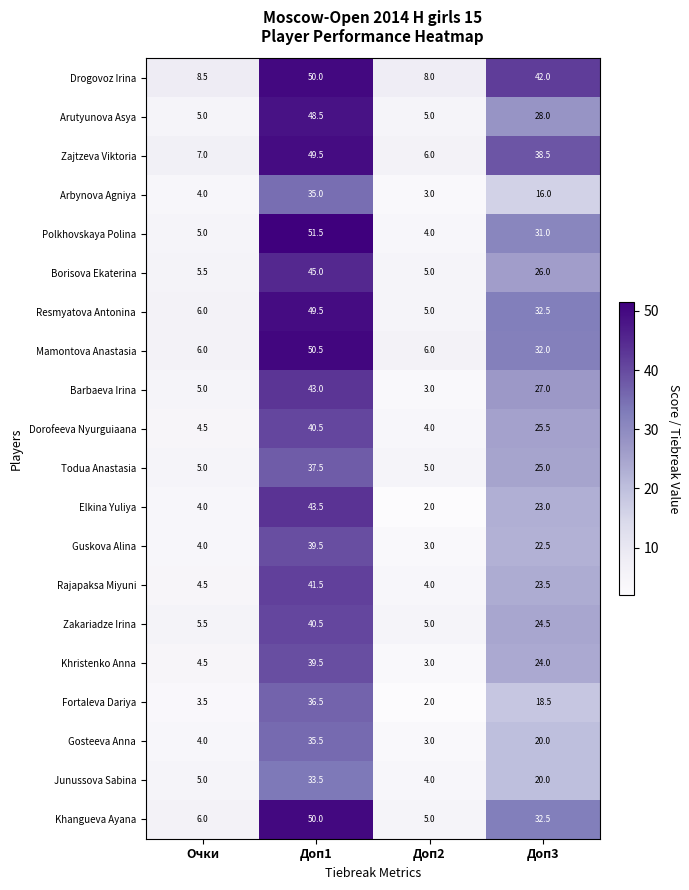

What is the spread (max minus min) of values at Доп2?

6.0